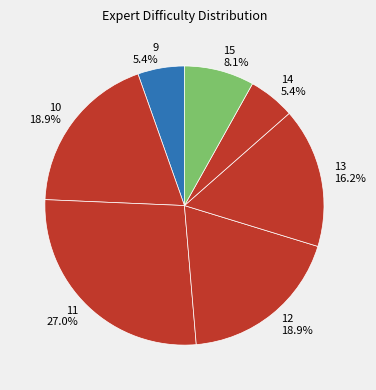

What is the largest slice in the pie chart?

11